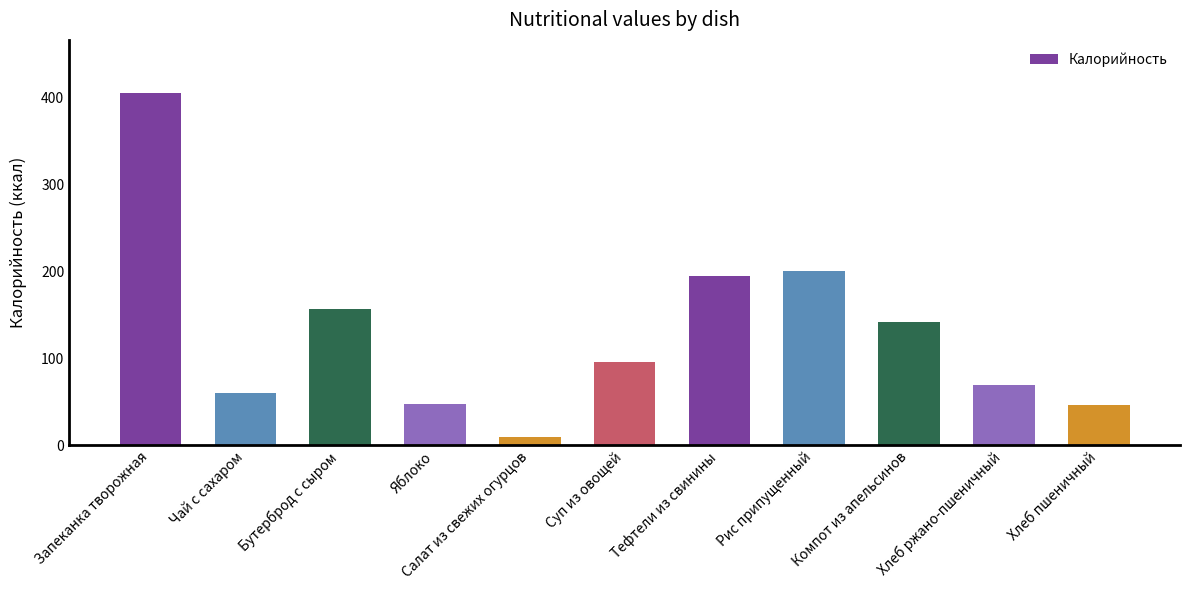

What is the label of the 3rd bar from the left?

Бутерброд с сыром